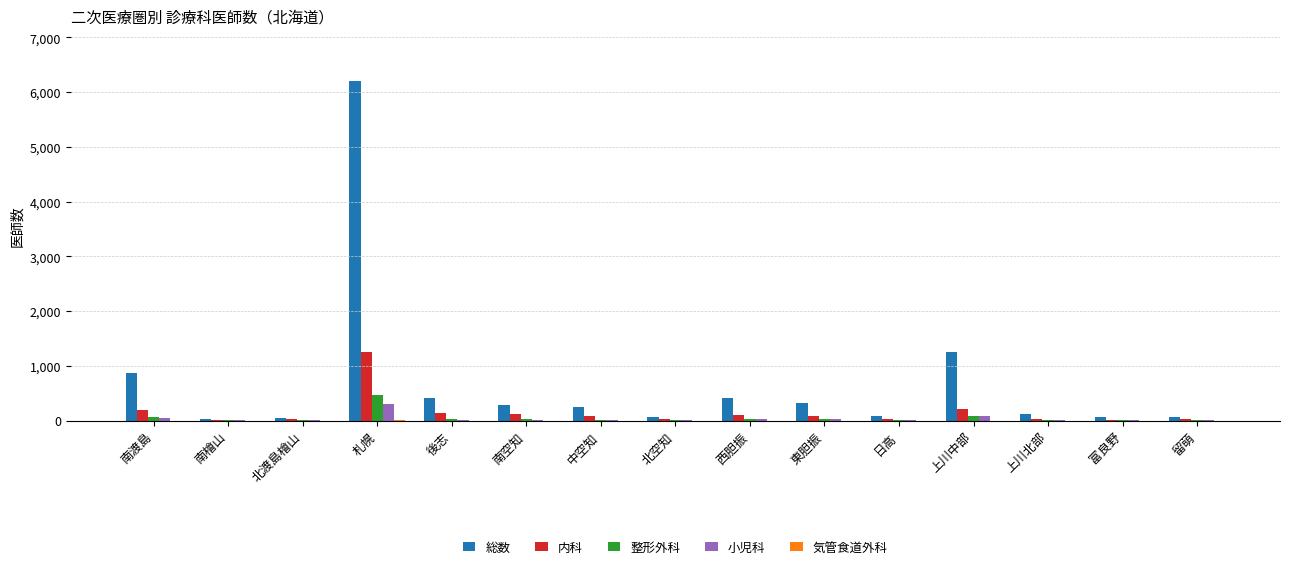

At which label does 総数 reach its peak?

札幌